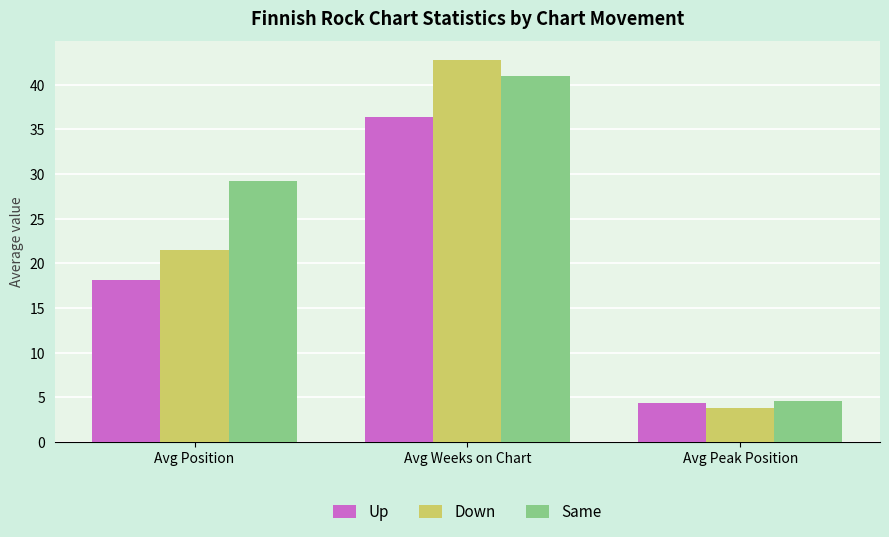

Are the bars grouped side by side (vs. stacked)?

Yes